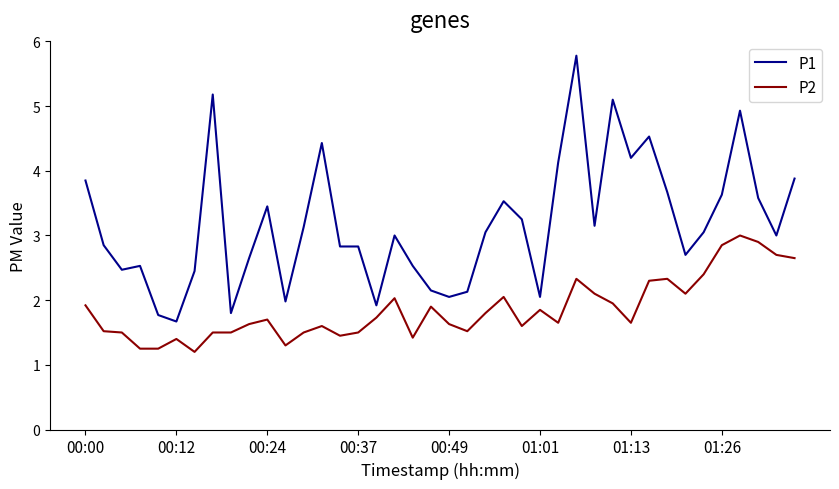

True or false: P2 and P1 intersect in this chart.

False